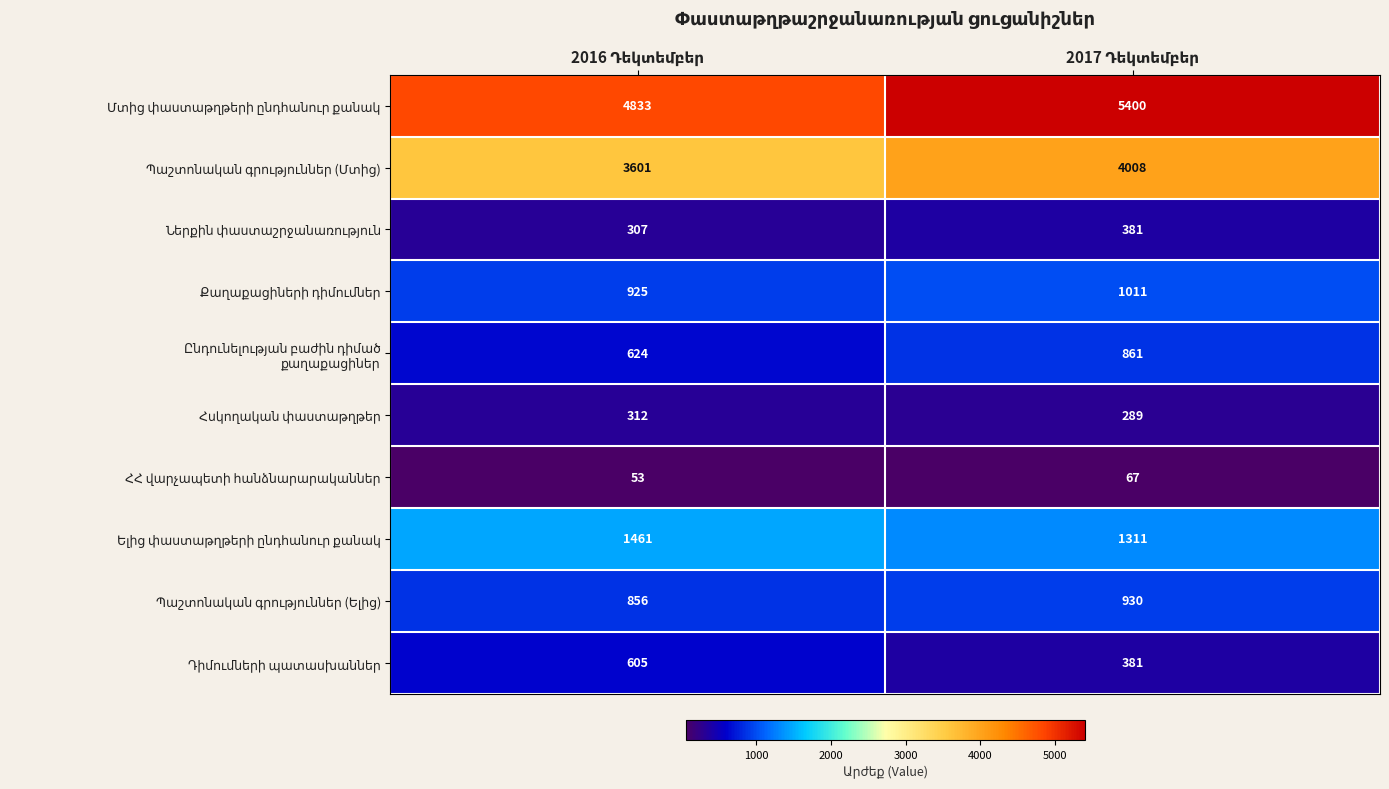

What is the greatest value displayed?

5400